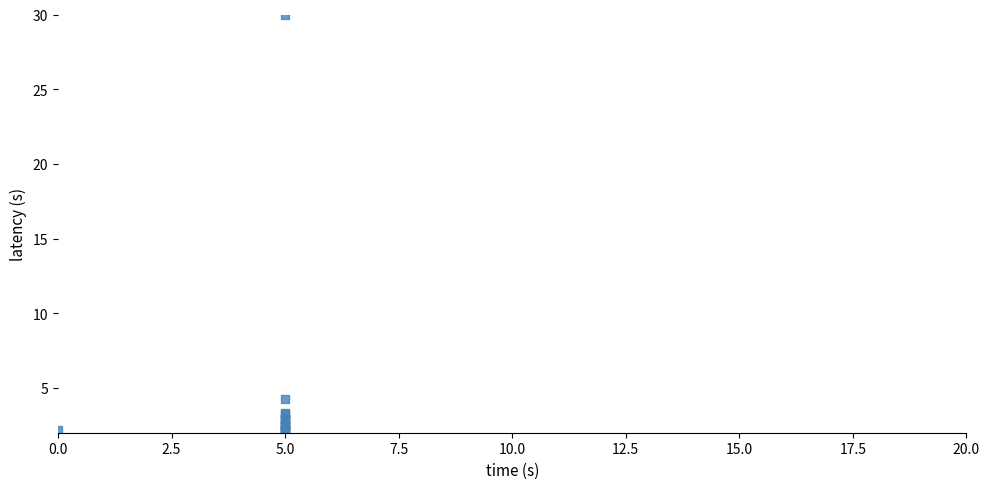

What Y value in the scatter plot is closest to 16?

4.3